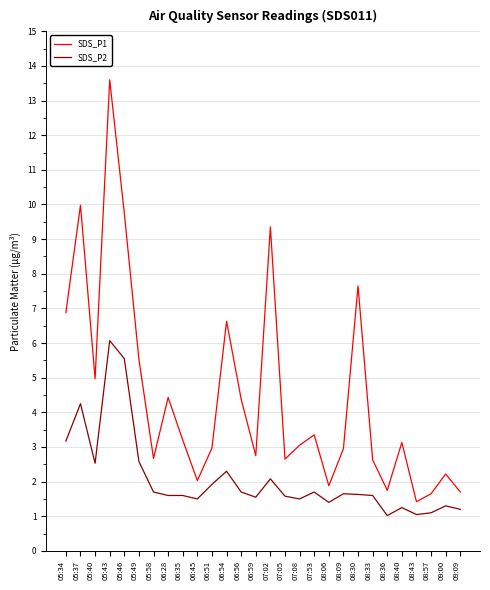

The value of SDS_P2 at 07:08 is 1.5. True or false?

True